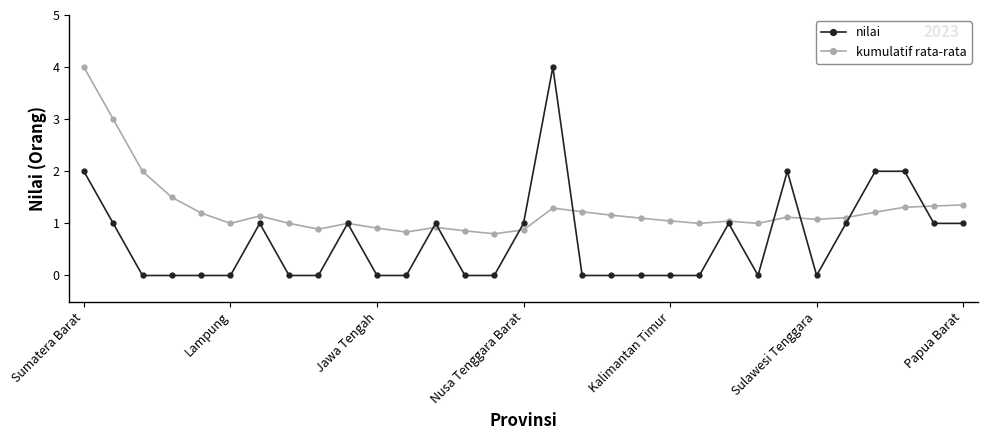

How many categories are shown in the chart?

31